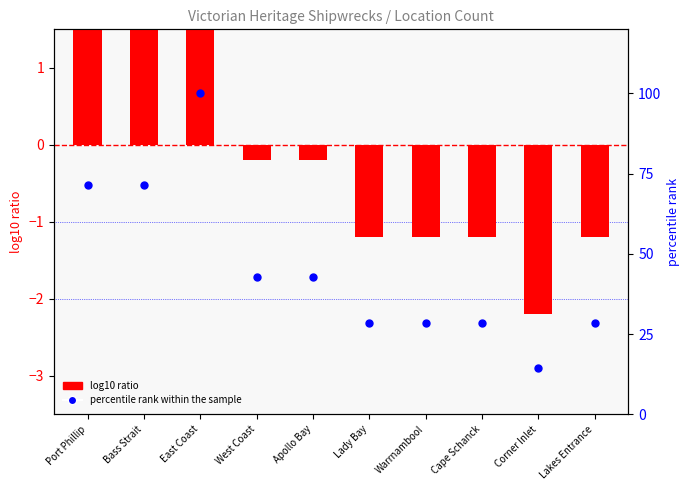

What are all the series names shown in the legend?

log10 ratio, percentile rank within the sample